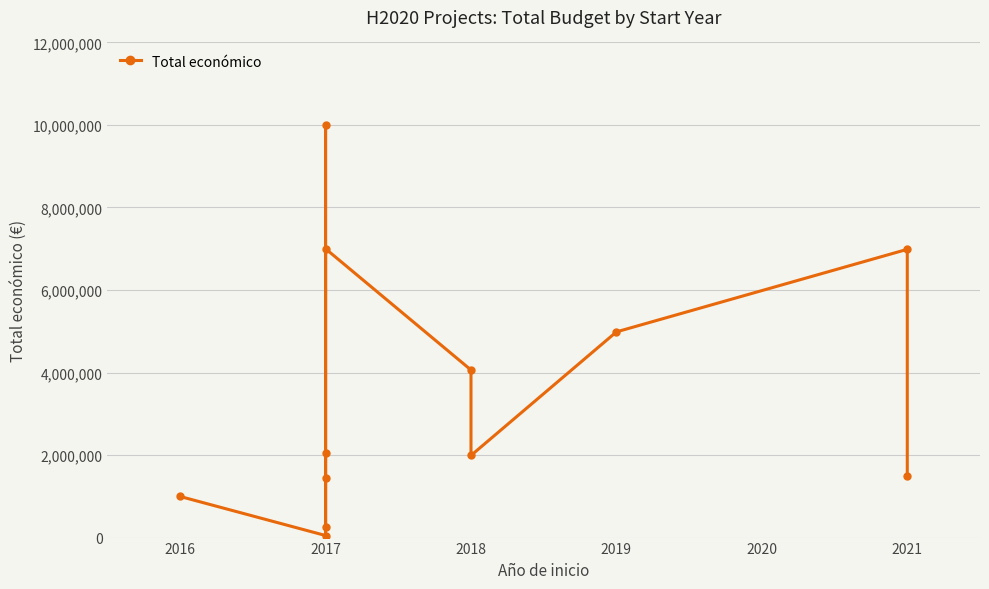

What is the change in value from 2018 to 2021?

-2999278